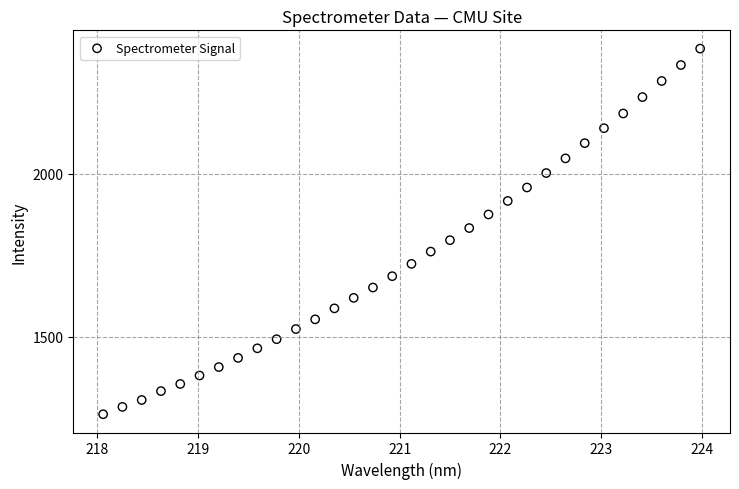

What is the range of X values (max minus min)?

5.9